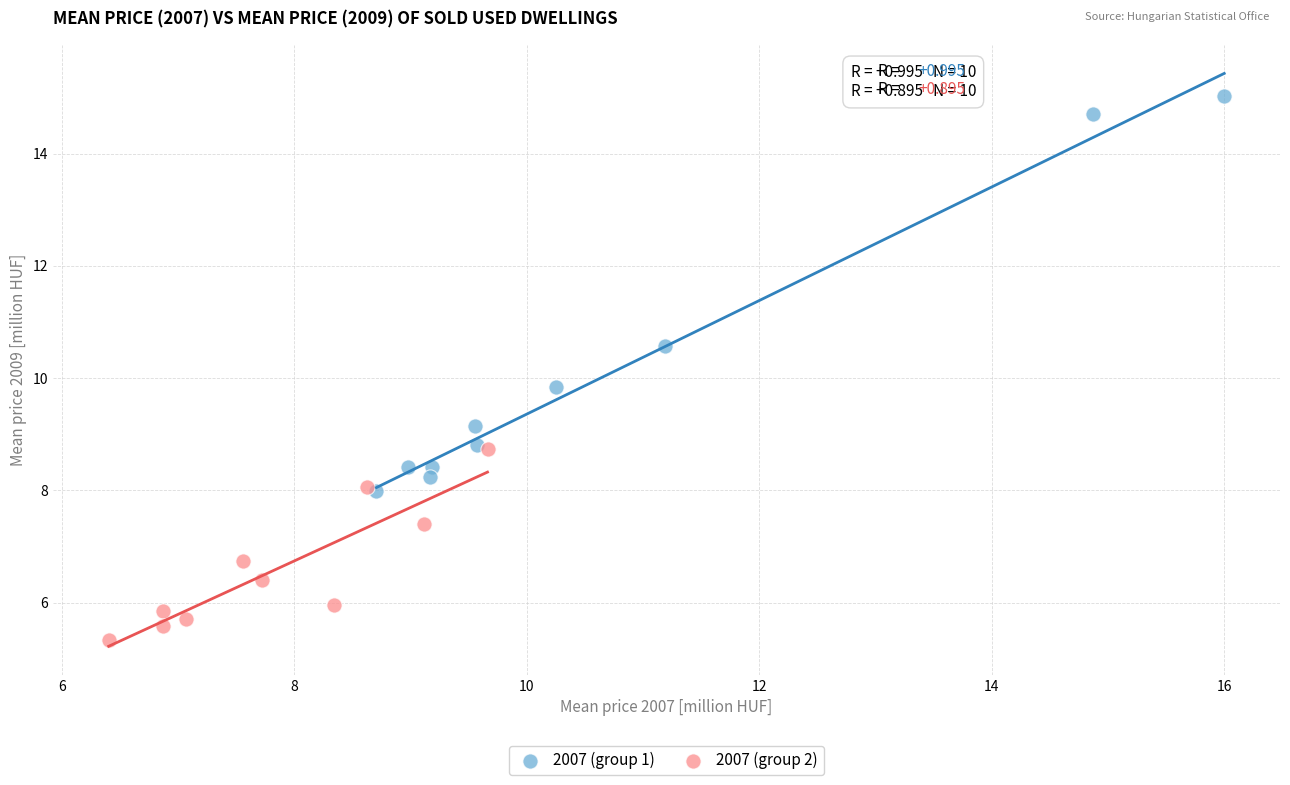

Which series reaches the maximum Y coordinate?

2007 (group 1)